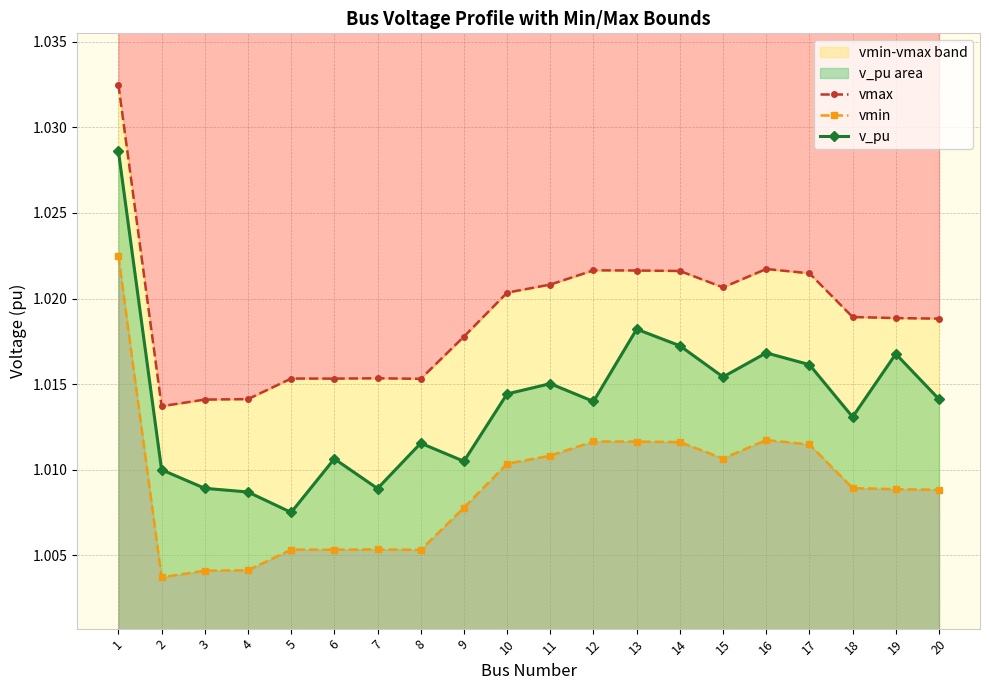

Rank the series at 14 from highest to lowest value.

vmax, v_pu, vmin